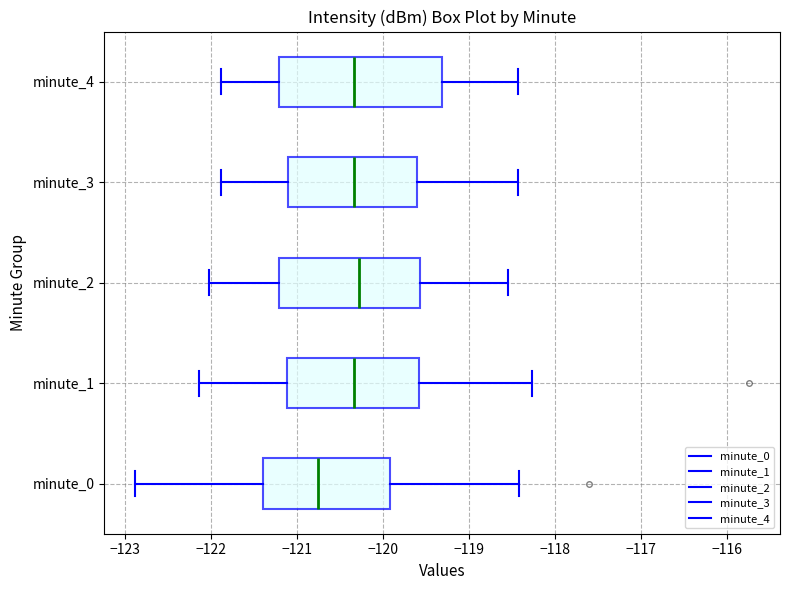

Comparing the boxes themselves (not the whiskers), which one is the widest?

minute_4